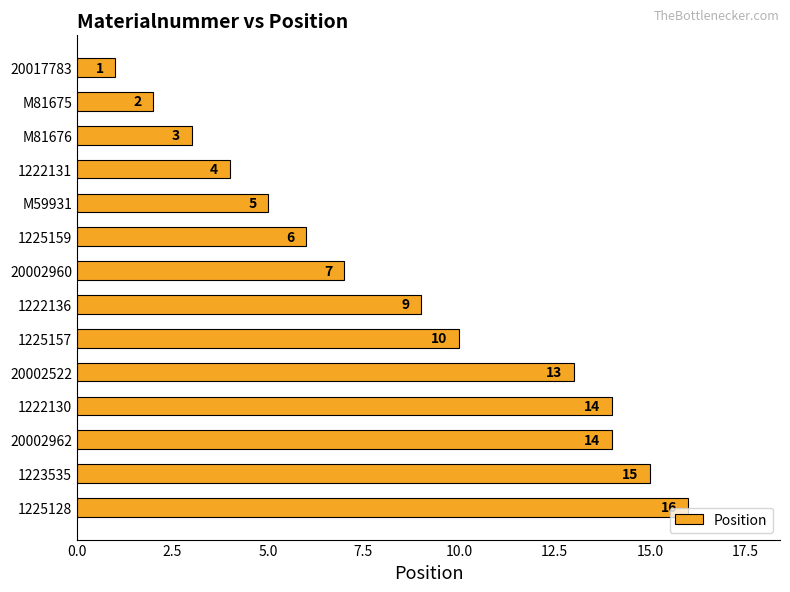

Reading top to bottom, extract all data points from this chart.

1	2	3	4	5	6	7	9	10	13	14	14	15	16